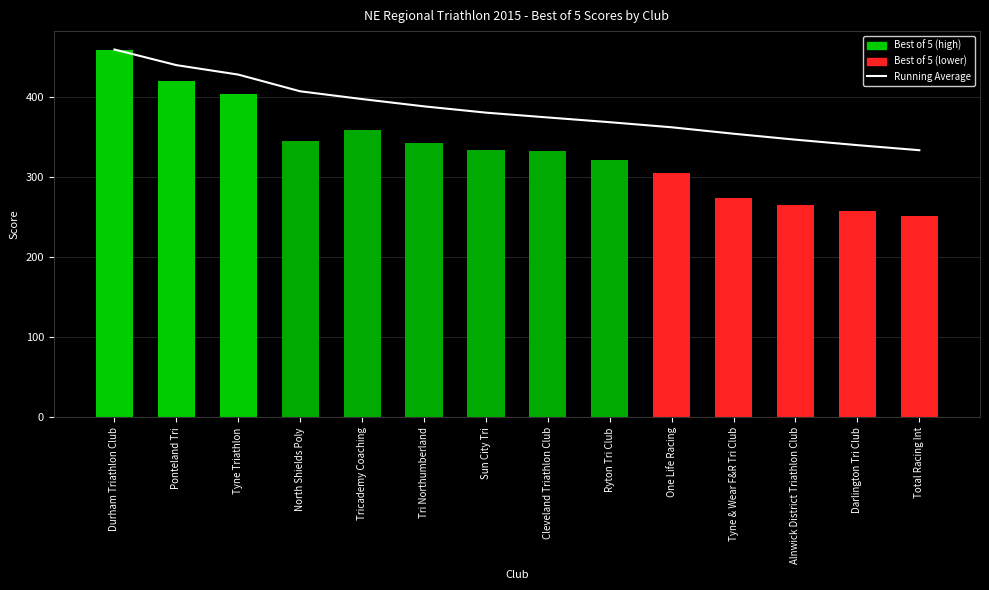

What is the label of the 8th bar from the left?

Cleveland Triathlon Club